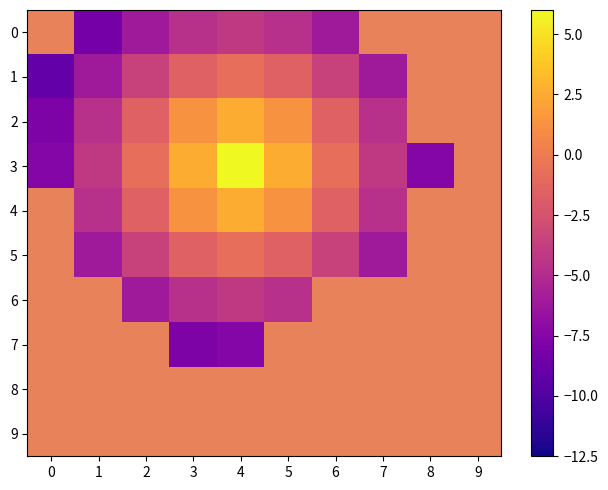

What is the difference between the maximum and minimum values in the 1 series?

8.3